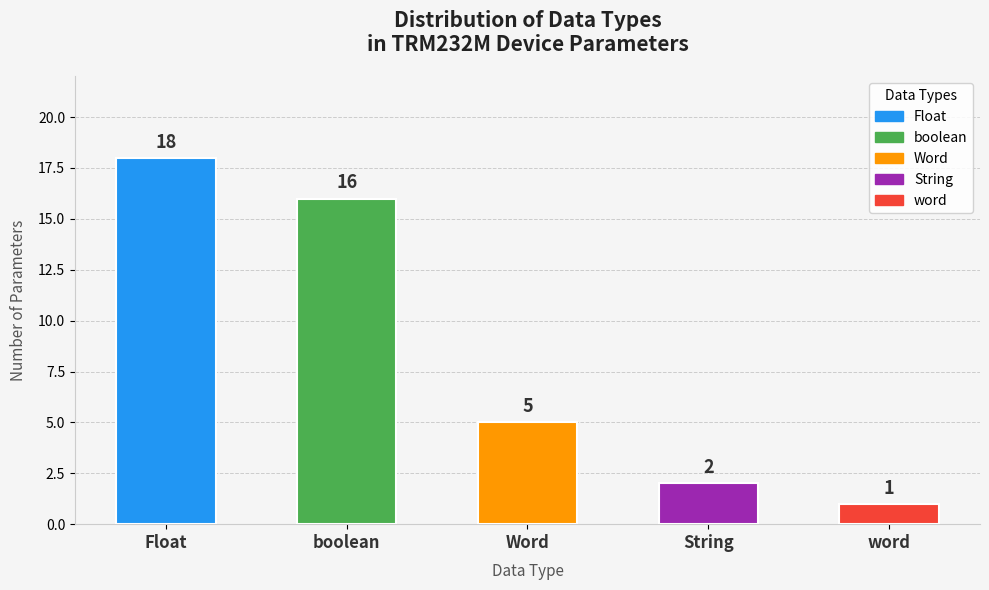

How many data points does each series have?

5